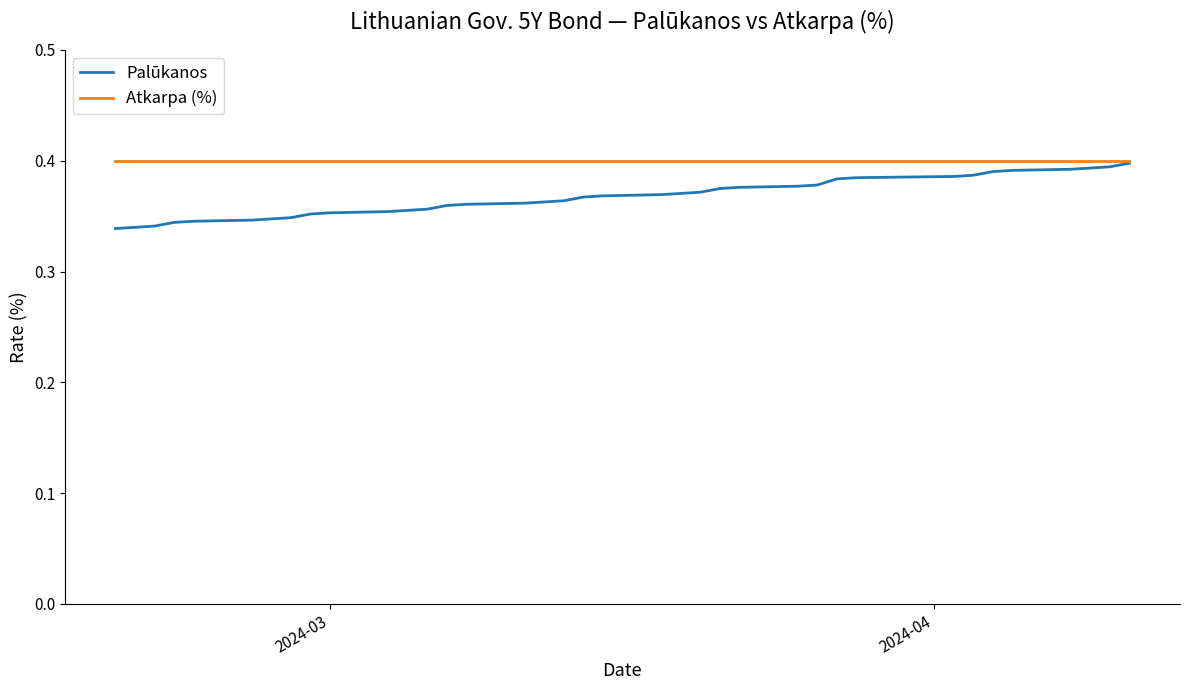

Which series has the largest total across all categories?

Atkarpa (%)